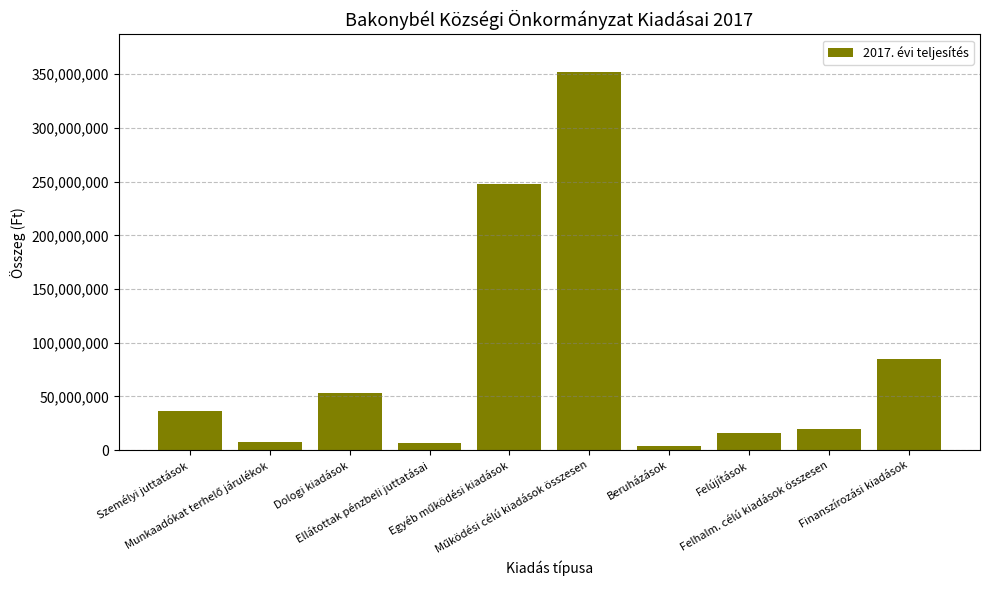

How many bars are there in total?

10